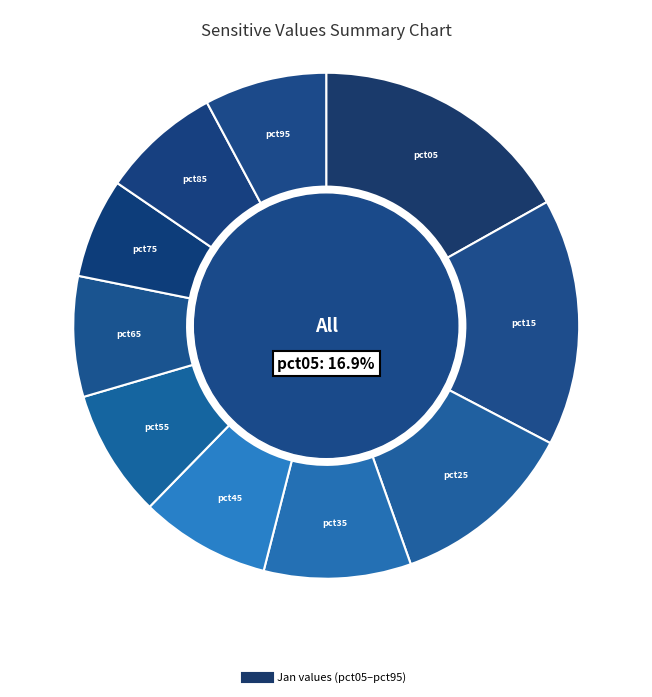

Is it true that pct15 is 23% of the pie?

False